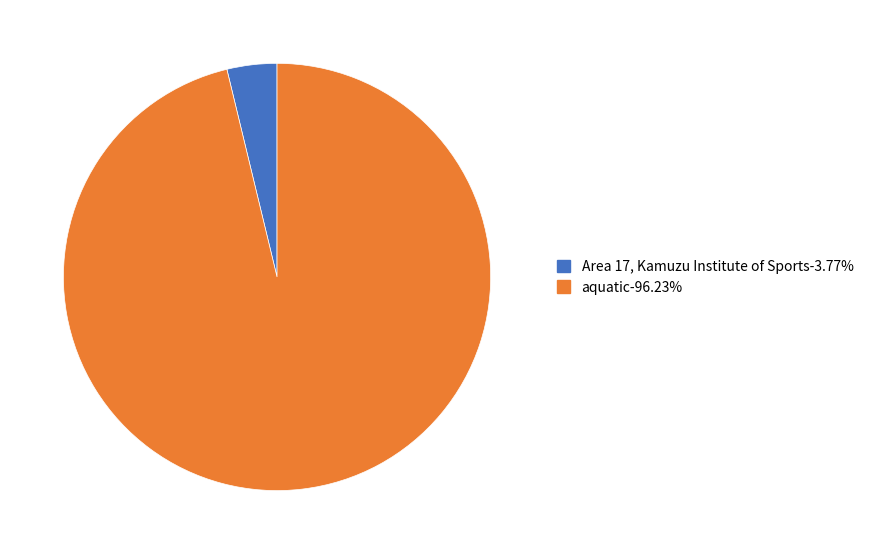

Which slice represents more than half of the pie?

aquatic